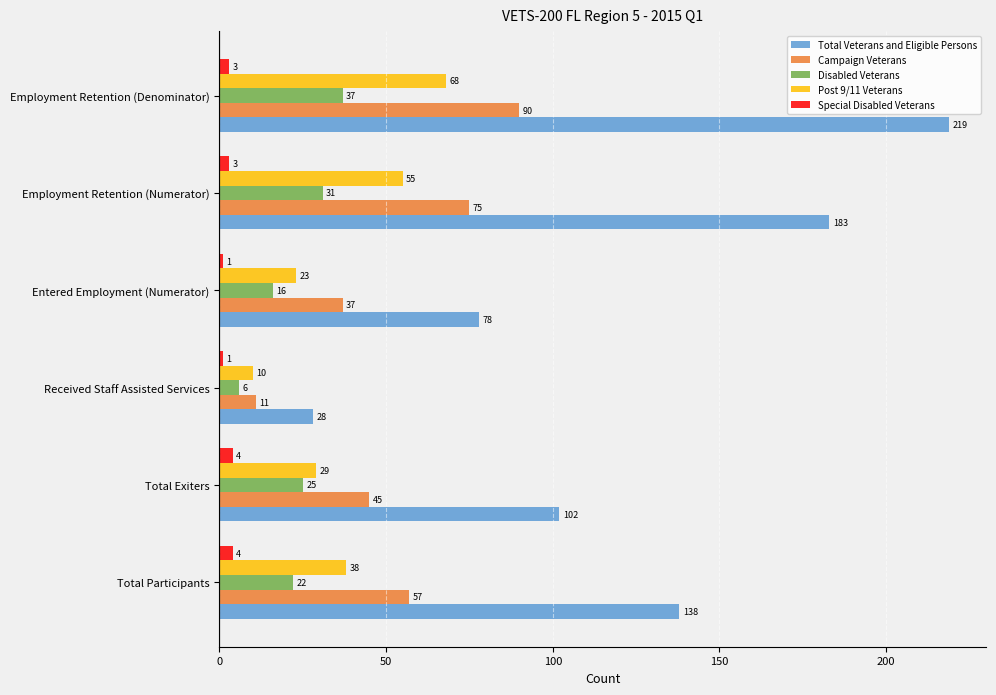

What are all the series names shown in the legend?

Total Veterans and Eligible Persons, Campaign Veterans, Disabled Veterans, Post 9/11 Veterans, Special Disabled Veterans